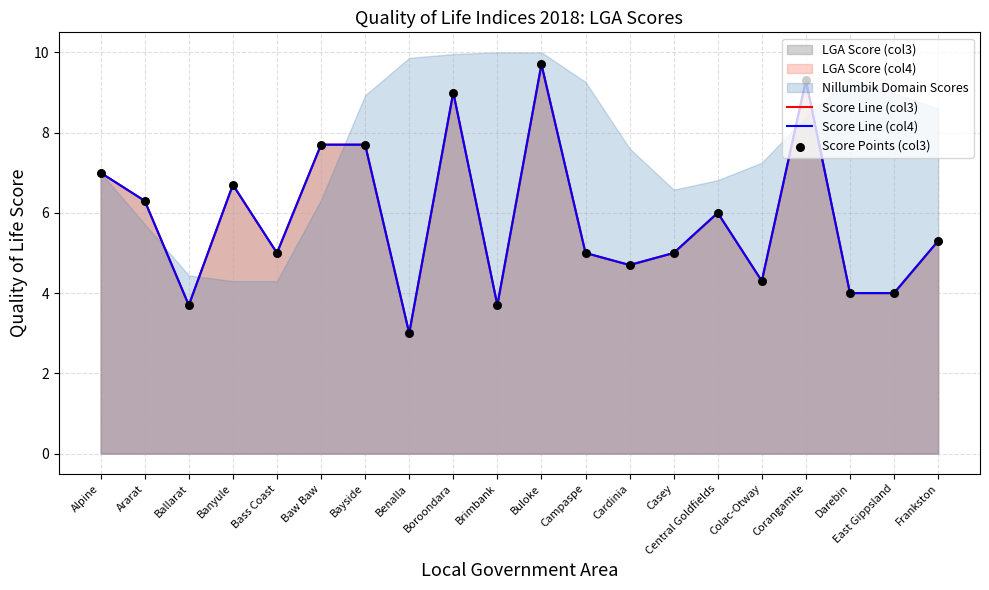

Is the value of Score Line (col3) at Buloke greater than the value of Score Line (col4) at Frankston?

Yes